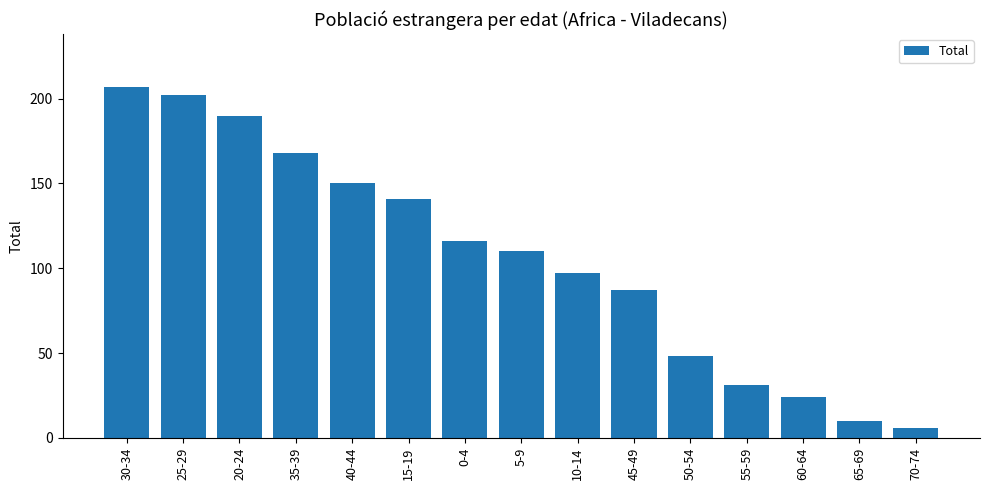

Count the number of data series in this chart.

1